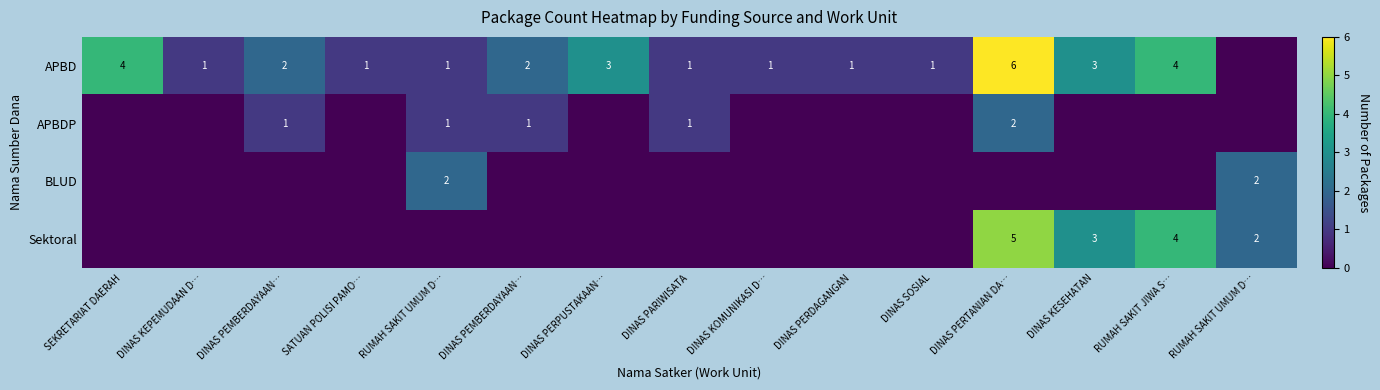

Count the number of categories in the chart.

15